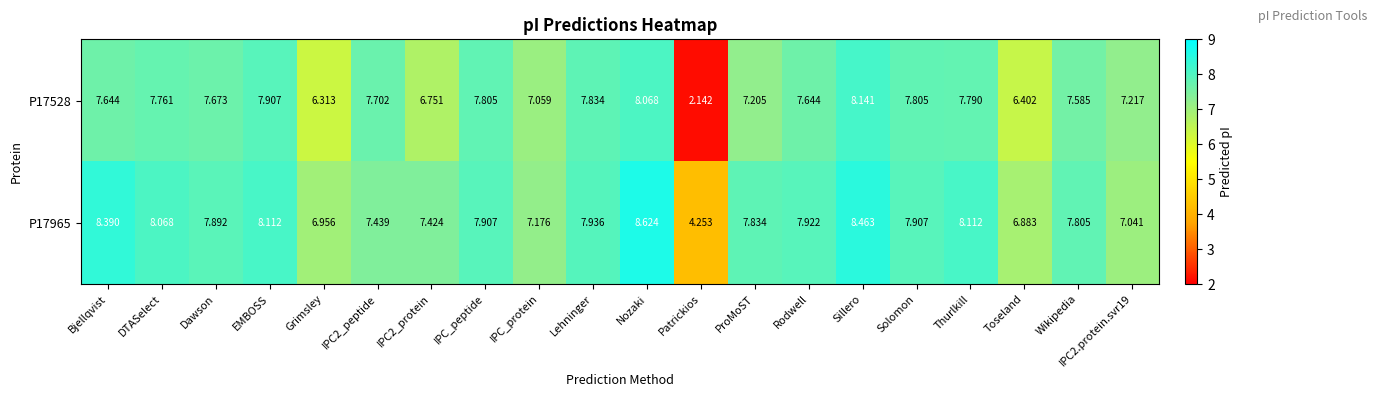

At which category does the chart reach its peak across all series?

Nozaki